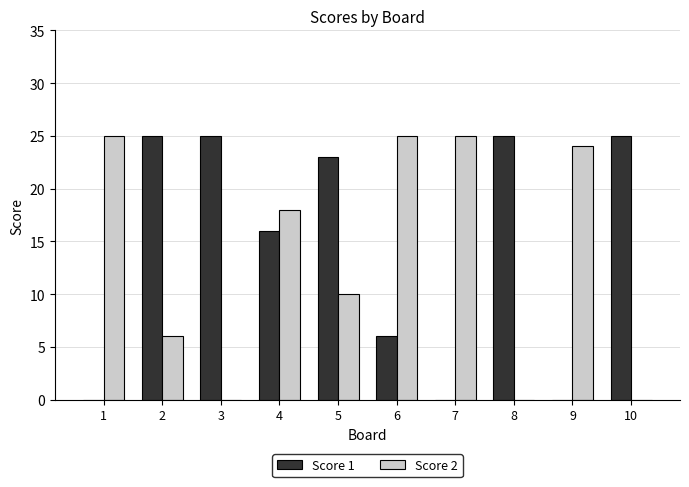

Which series has the largest total across all categories?

Score 1